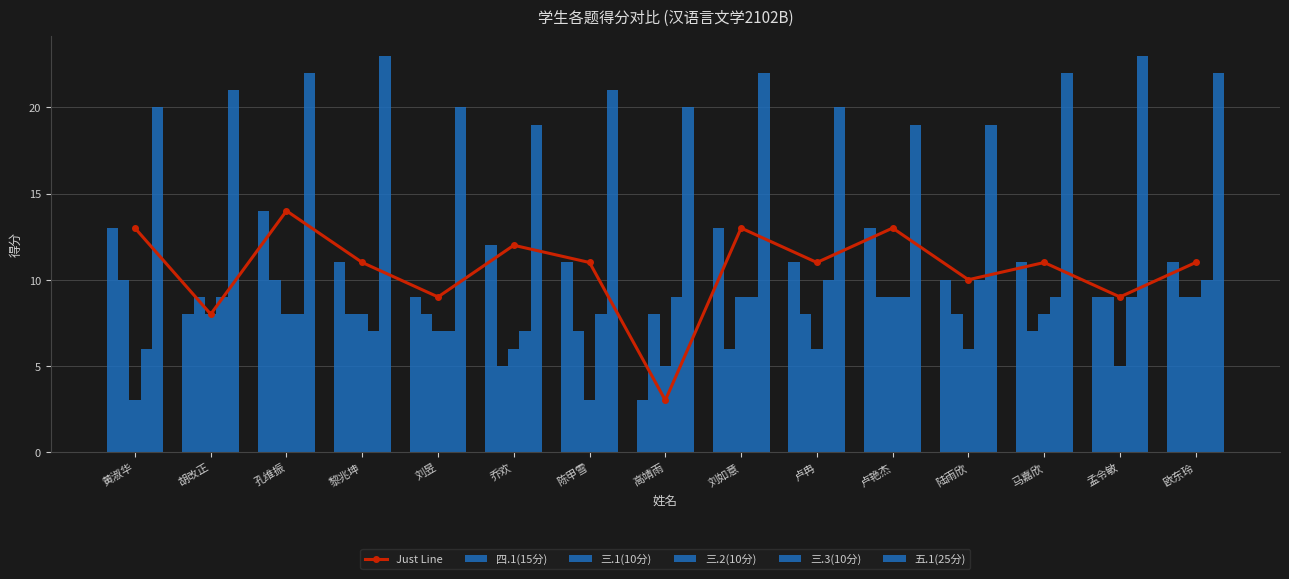

What is the maximum value shown in the chart?

23